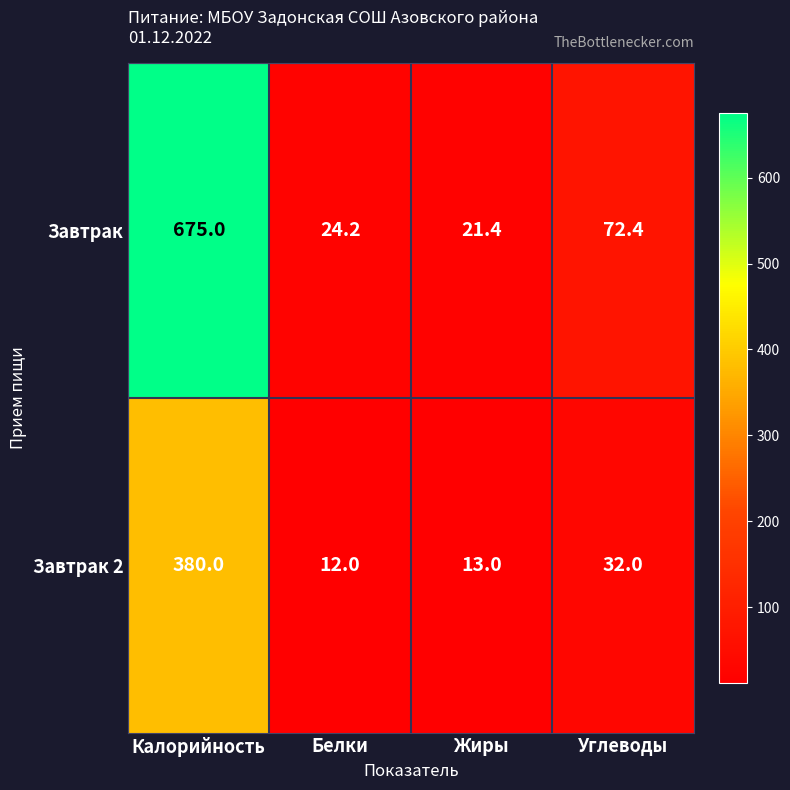

Which category has the lowest value across all series?

Белки